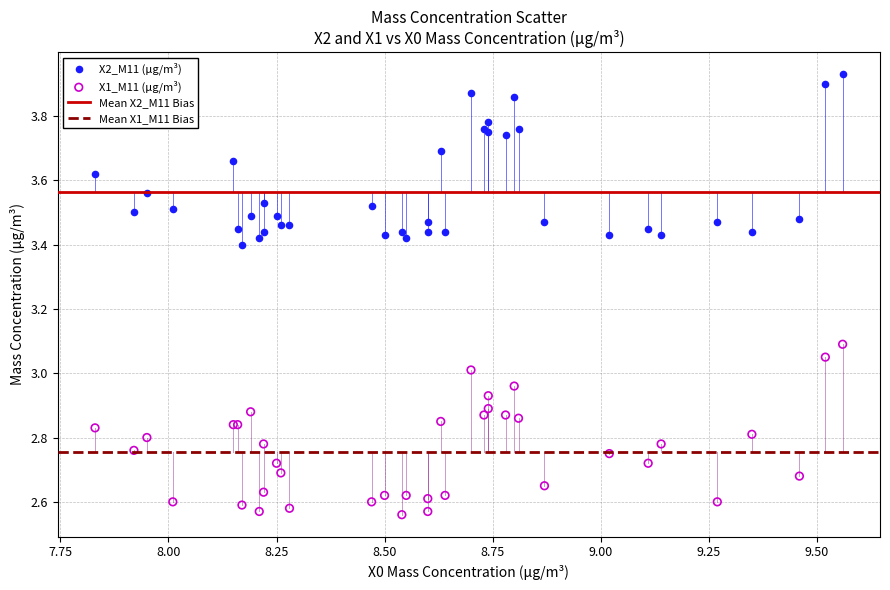

Which series reaches the minimum Y coordinate?

X1_M11 (μg/m³)